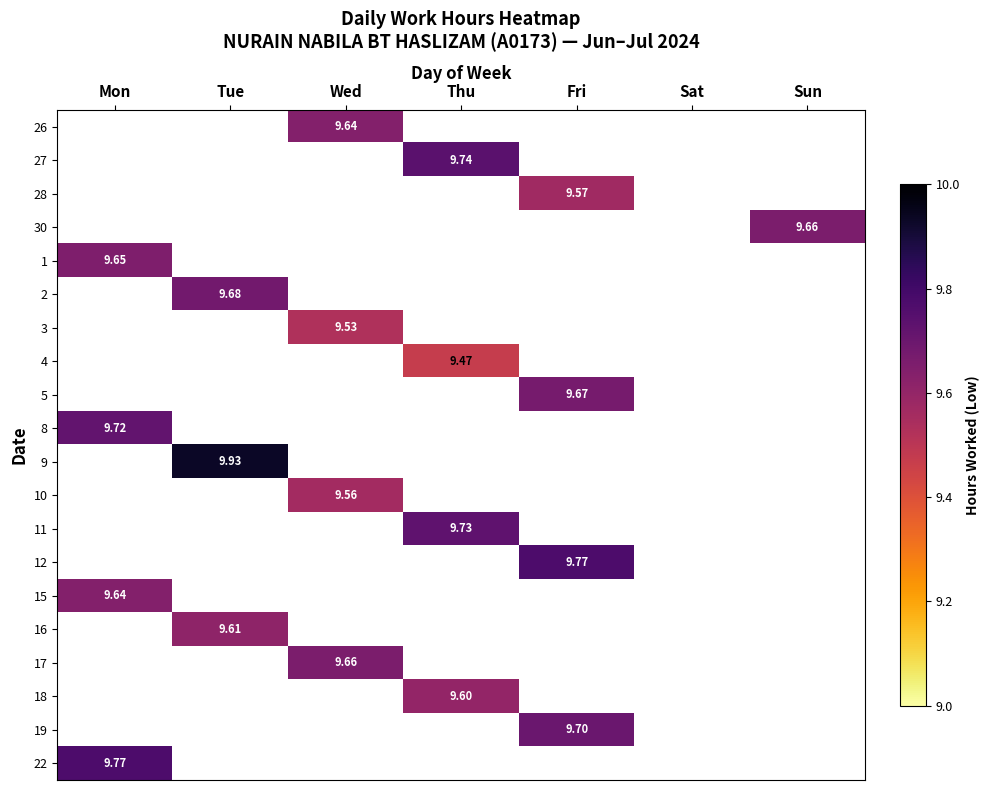

What is the maximum value shown in the chart?

9.9